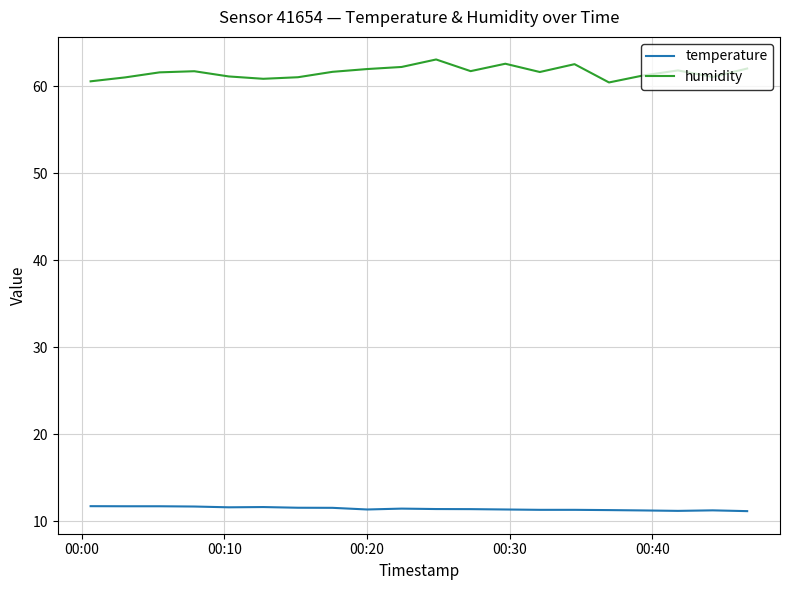

What are all the series names shown in the legend?

temperature, humidity